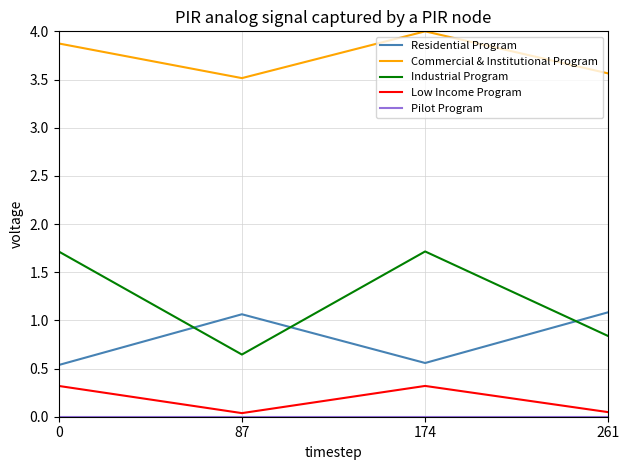

Which series has the widest spread of values?

Industrial Program